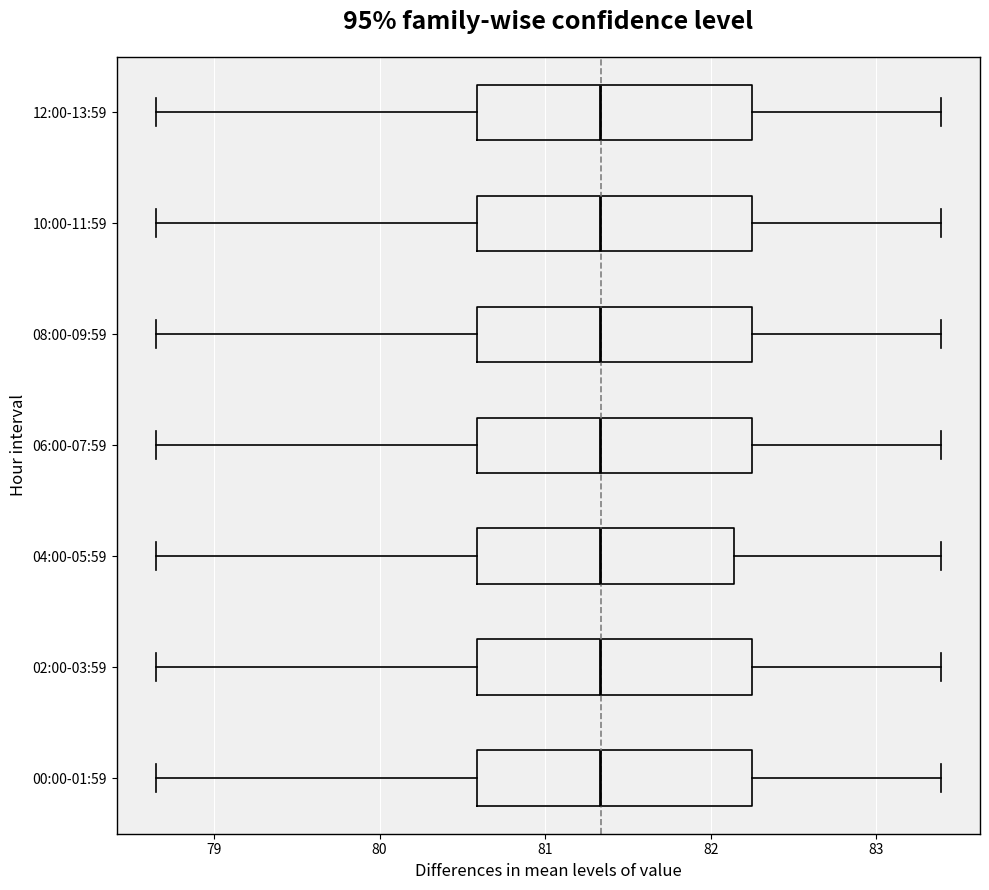

Where does the left whisker of the box for 06:00-07:59 end on the x-axis? The values are not printed on the chart, so give them approximately, as read against the axis.

78.7